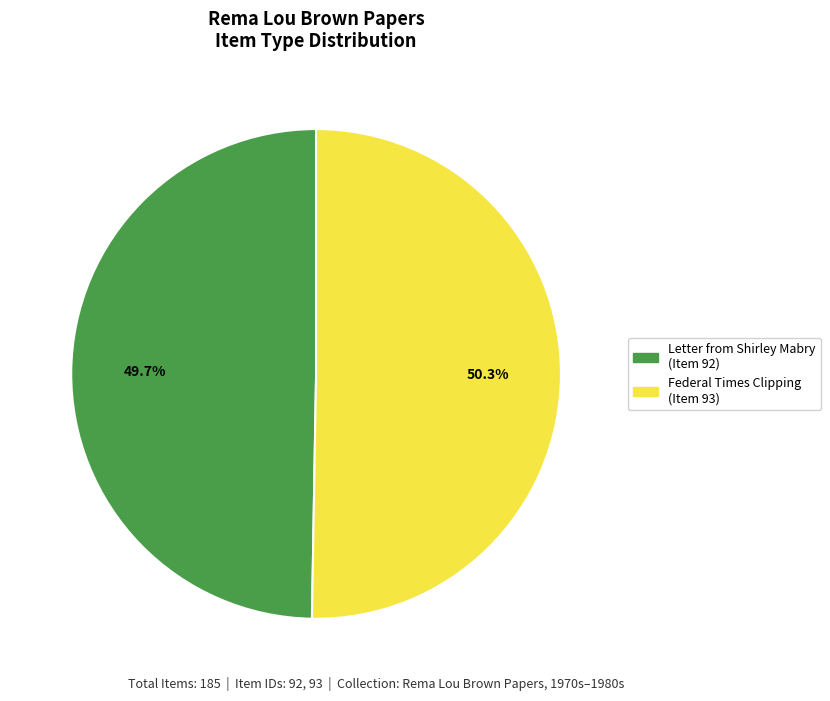

Which slice represents more than half of the pie?

Federal Times Clipping (Item 93)